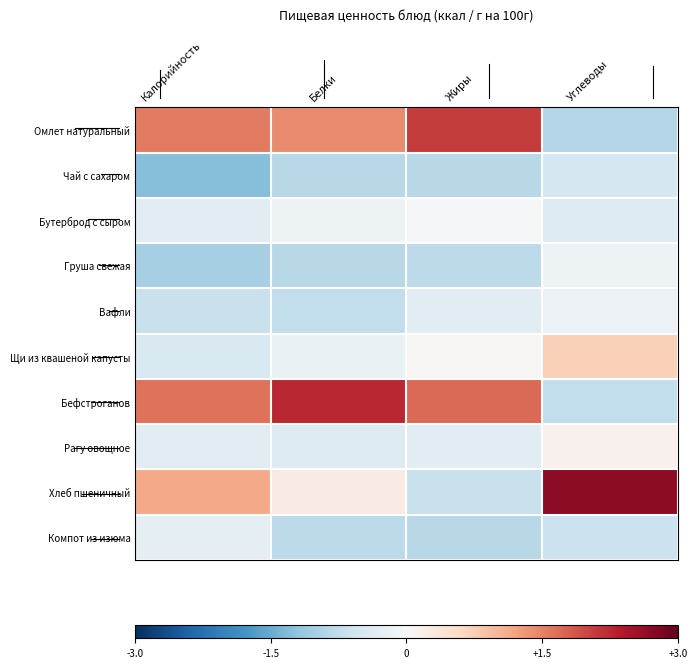

Between Жиры and Белки, which is larger?

Жиры